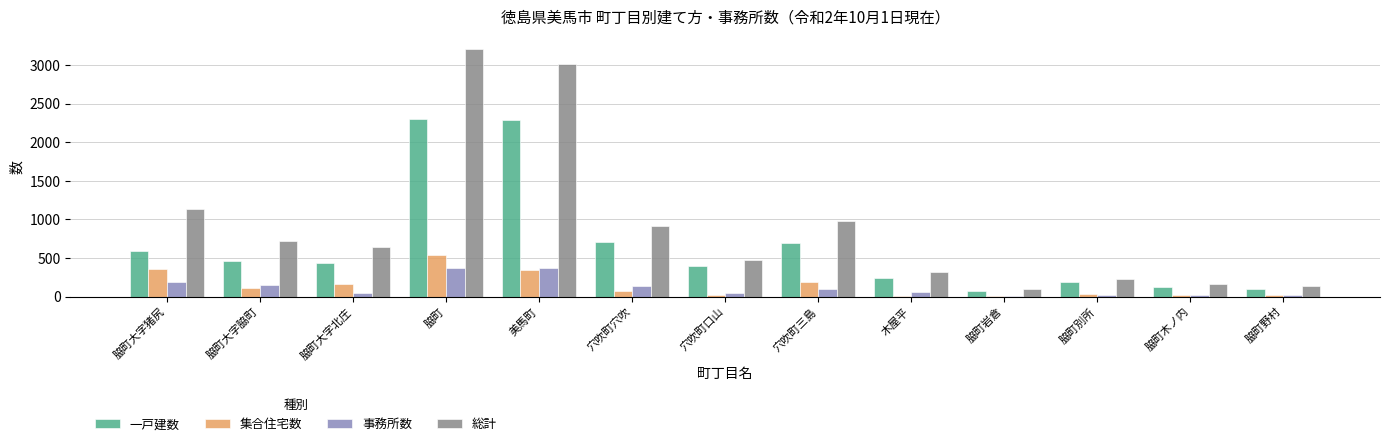

What is the sum of all 集合住宅数 values?

1891